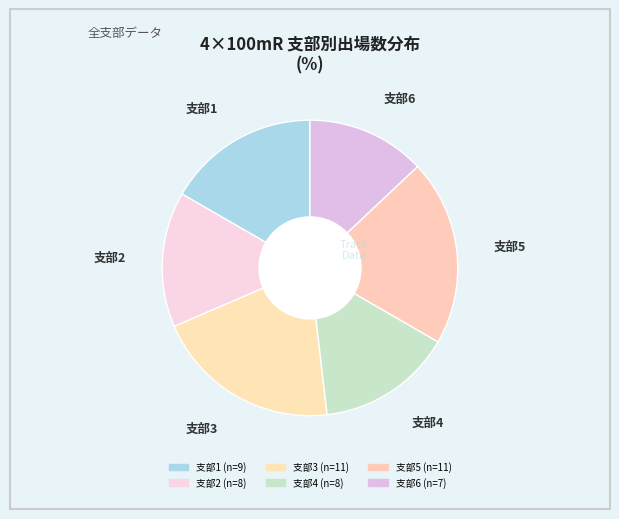

Count the number of slices in the pie.

6